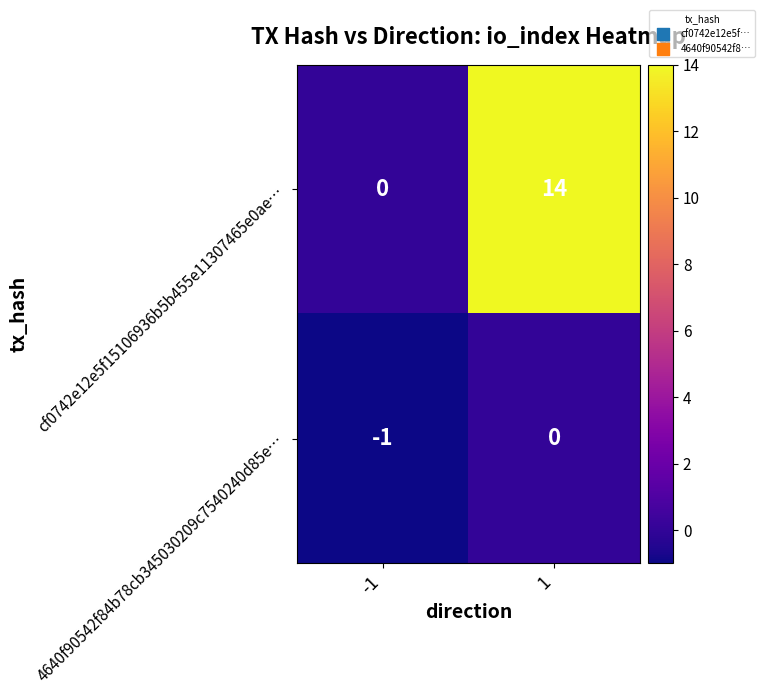

What is the difference between the highest and lowest values at 1?

14